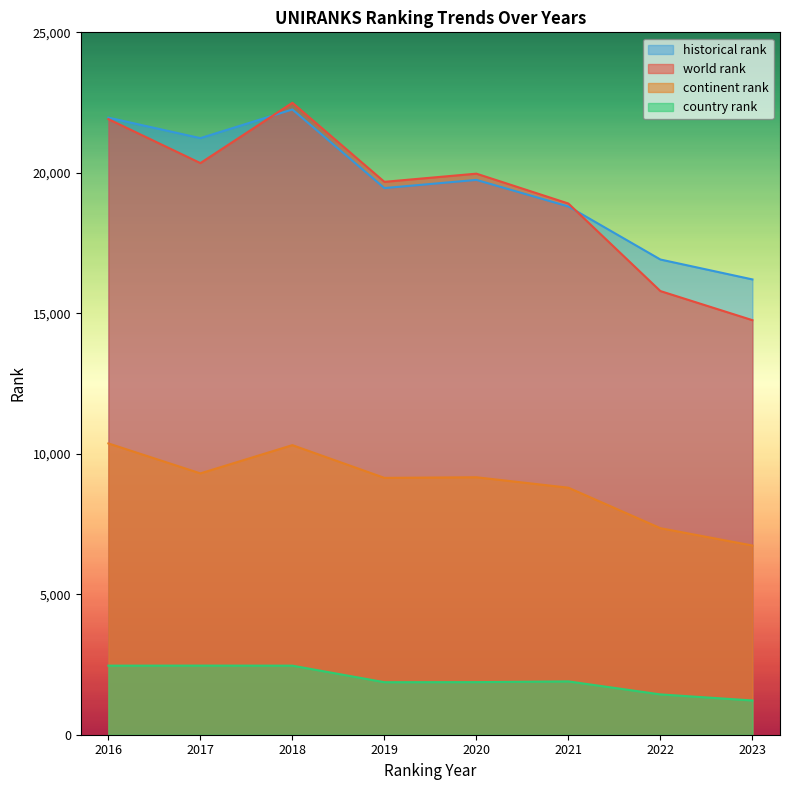

Which series has the largest total across all categories?

historical rank